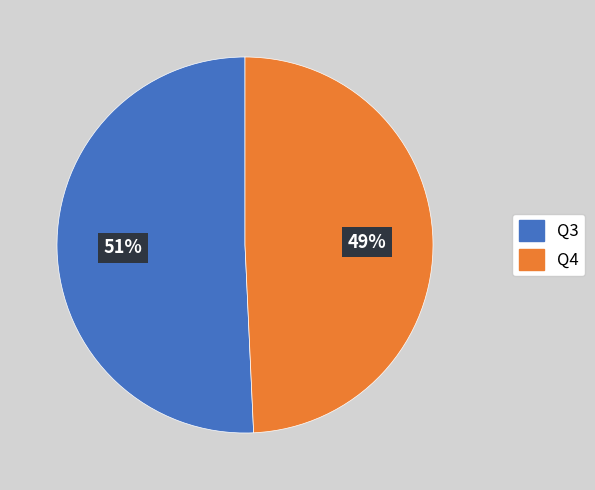

Which slice is the smallest?

Q4